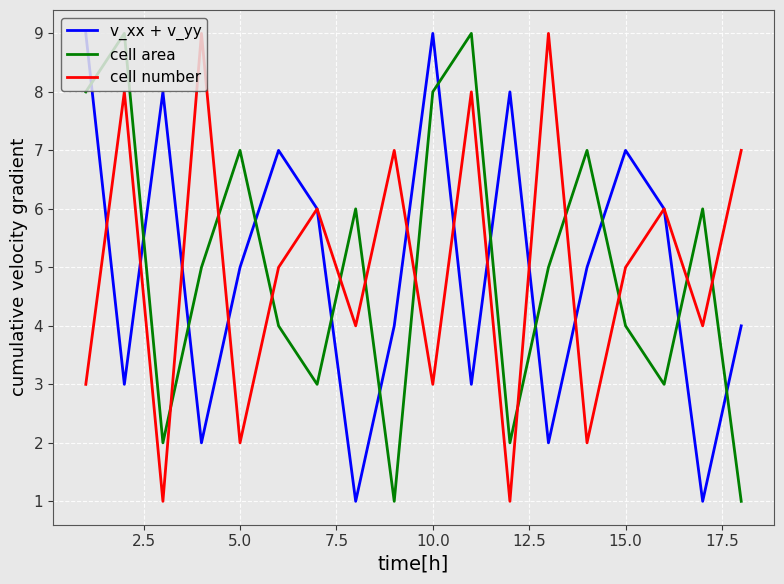

Which series ends up on top after the final intersection of cell number and cell area?

cell number